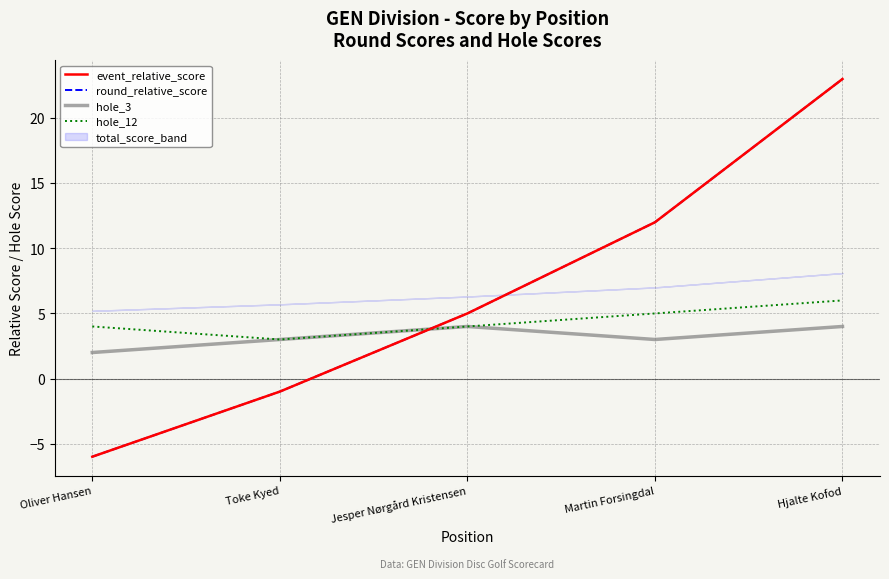

True or false: event_relative_score and hole_12 intersect in this chart.

True